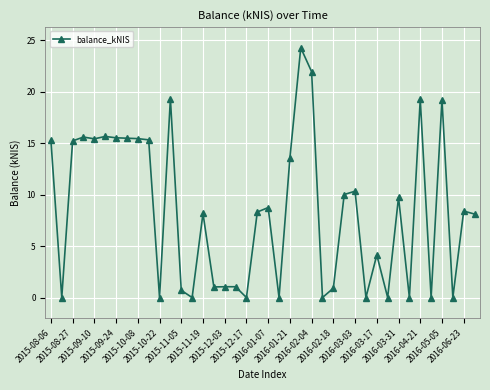

What is the greatest value displayed?

24.3